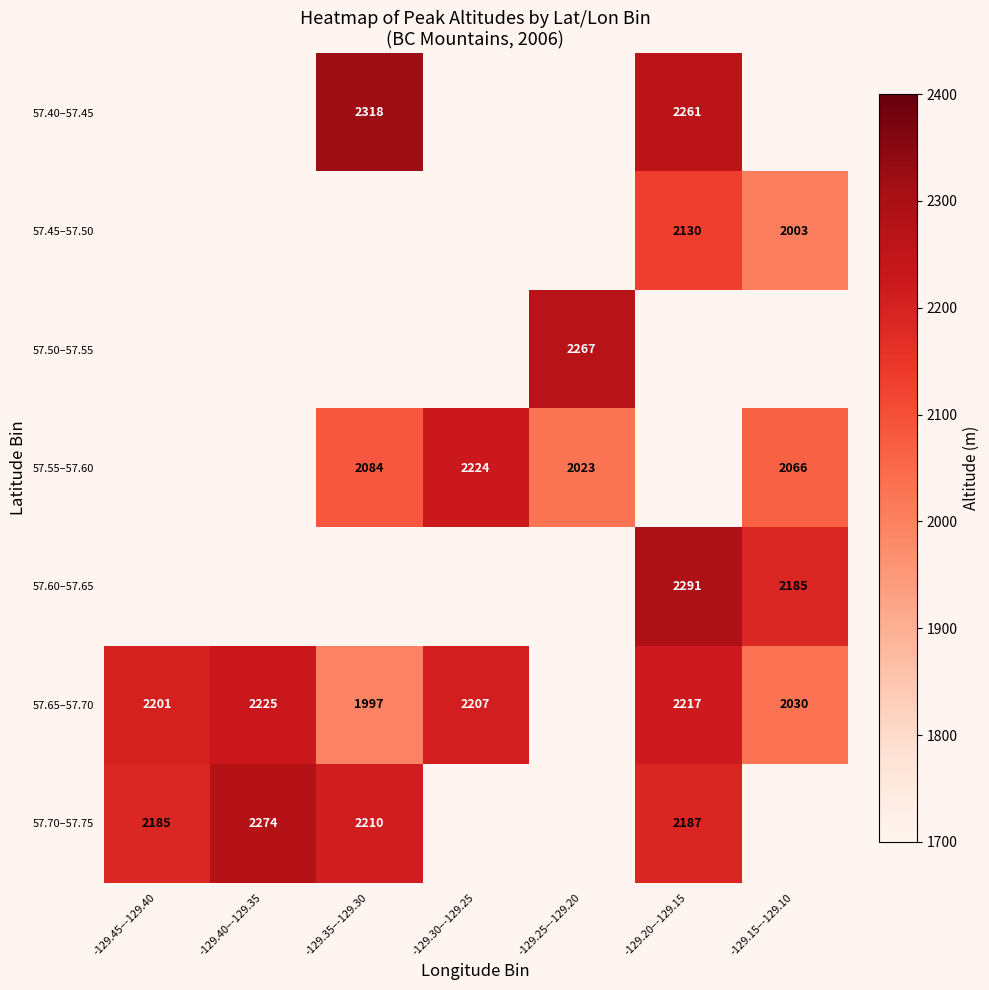

True or false: 57.40–57.45 has a value of 3073 at -129.35–-129.30.

False